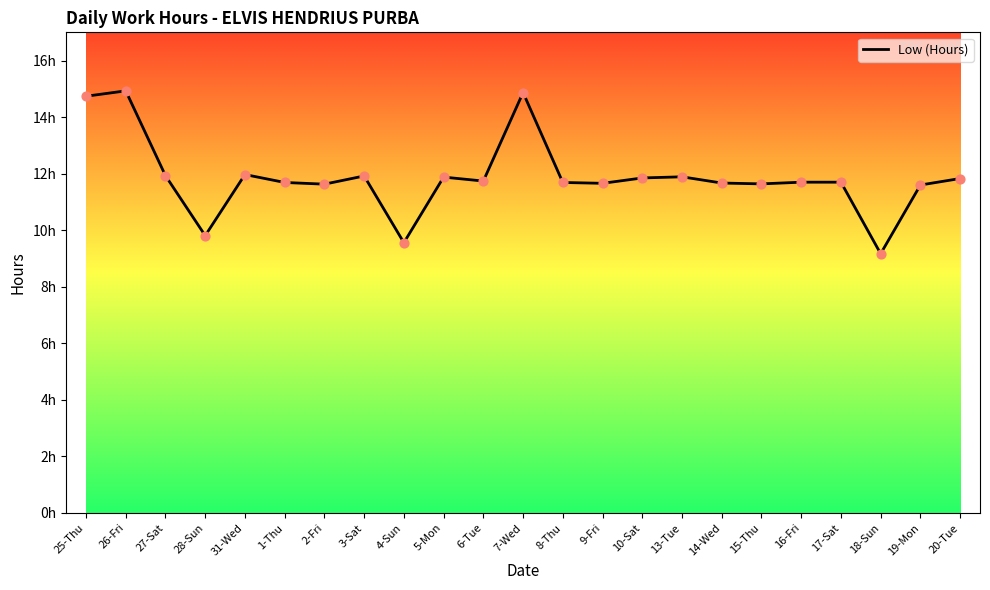

Is this an area chart (filled region under the line)?

No